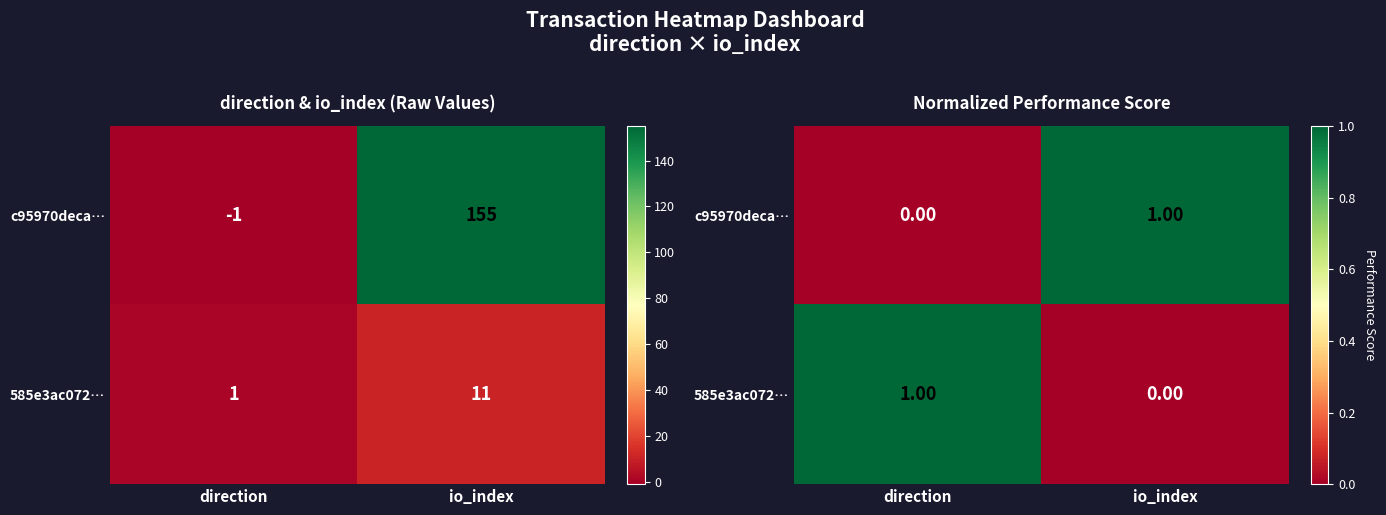

Between direction and io_index, which series saw the biggest shift?

c95970deca…